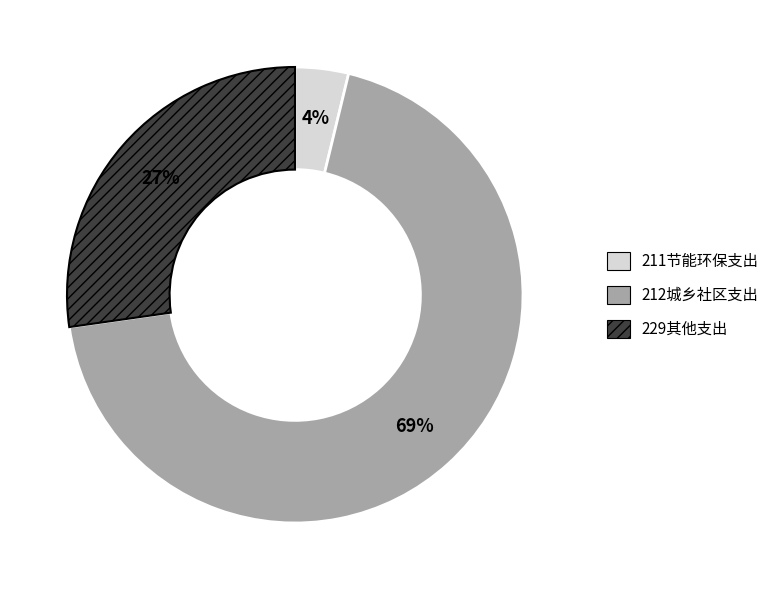

Approximately how many times larger is the value at 211节能环保支出 compared to 229其他支出?

0.1